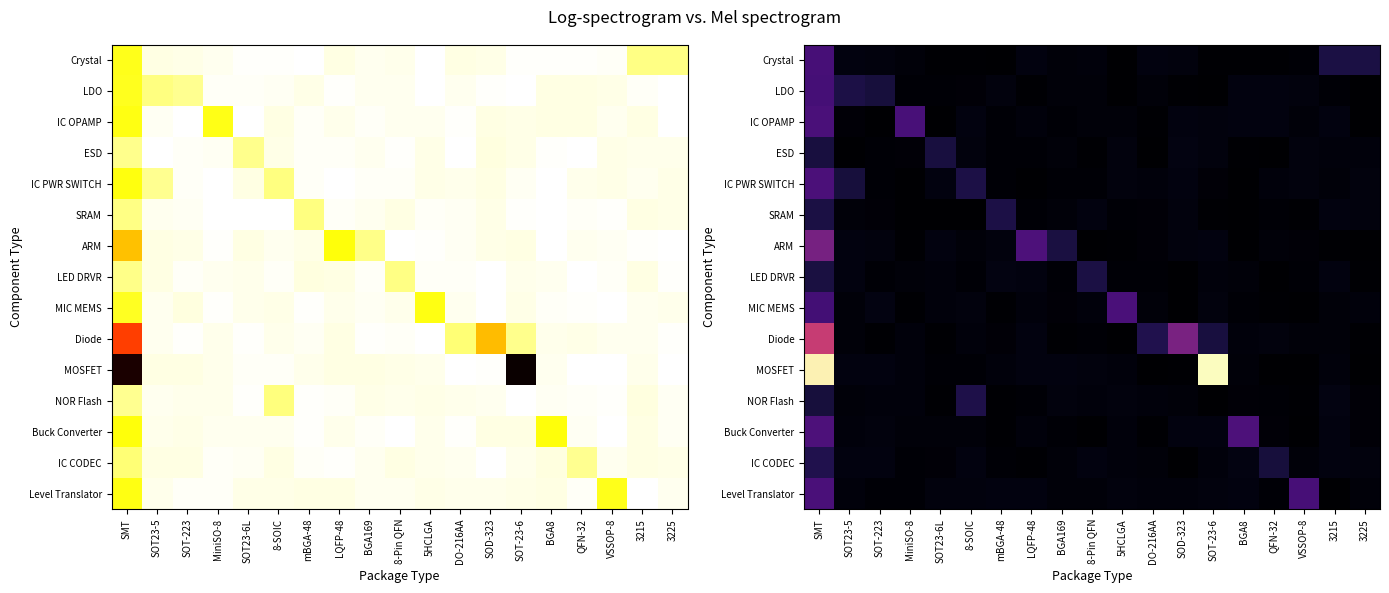

What is the difference between the second highest and minimum values in the IC PWR SWITCH series?

1.2